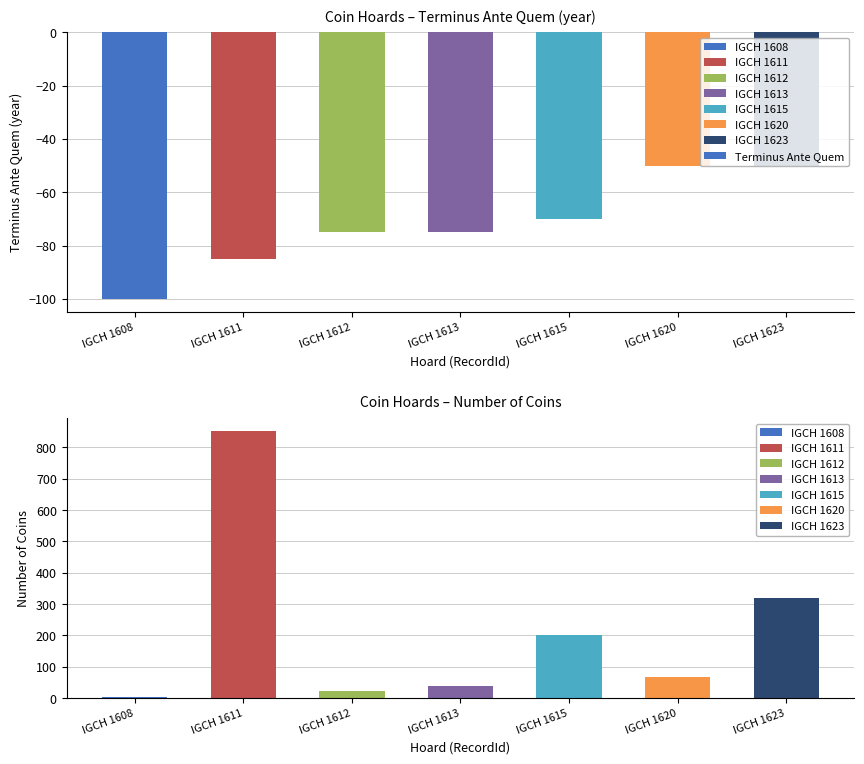

Reading left to right, transcribe all the data shown in this chart.

IGCH 1608=-100	IGCH 1611=-85	IGCH 1612=-75	IGCH 1613=-75	IGCH 1615=-70	IGCH 1620=-50	IGCH 1623=-50